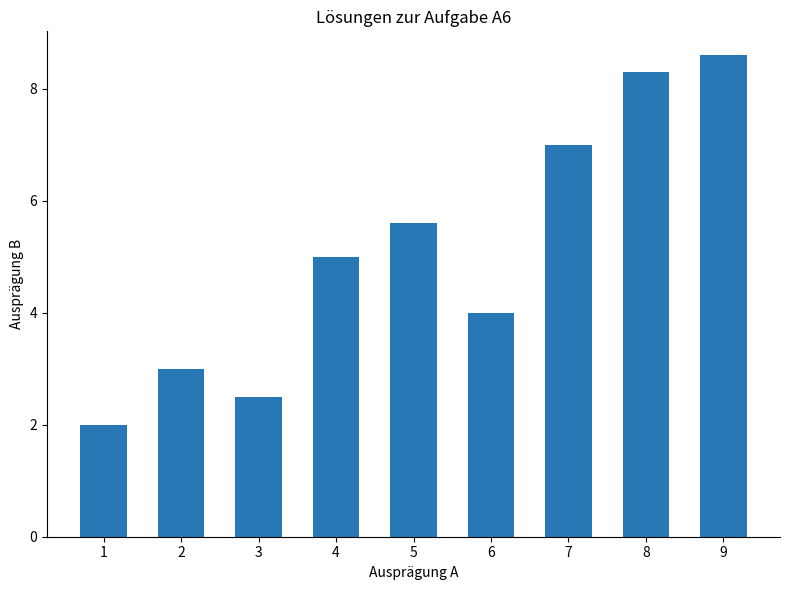

Reading left to right, transcribe all the data shown in this chart.

2.0	3.0	2.5	5.0	5.6	4.0	7.0	8.3	8.6